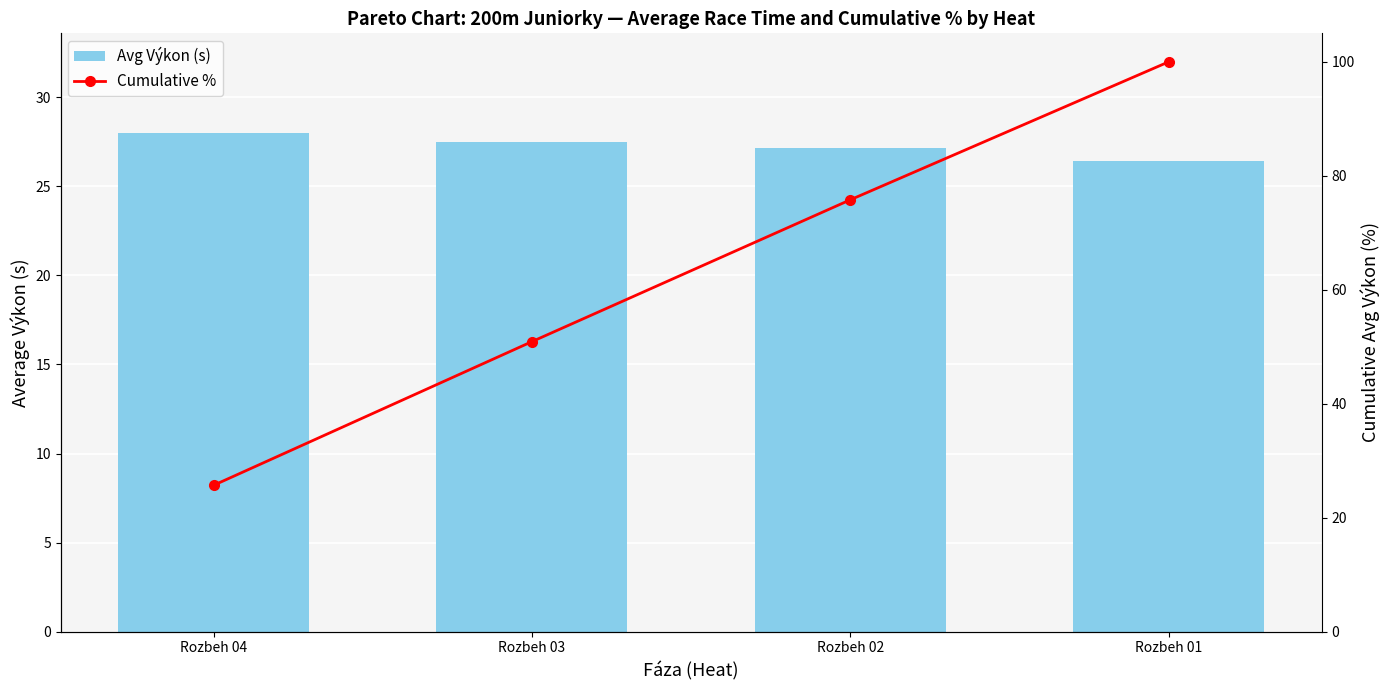

What is the value of the Avg Výkon (s) bar at the 3rd from the left?

27.2